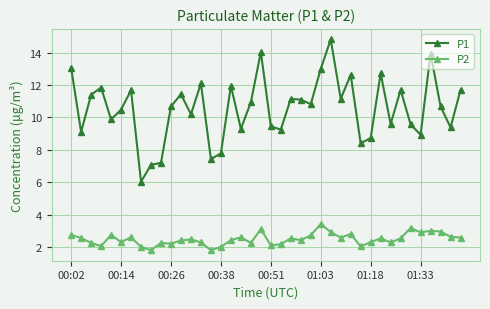

Rank the series by their maximum value, from highest to lowest.

P1, P2